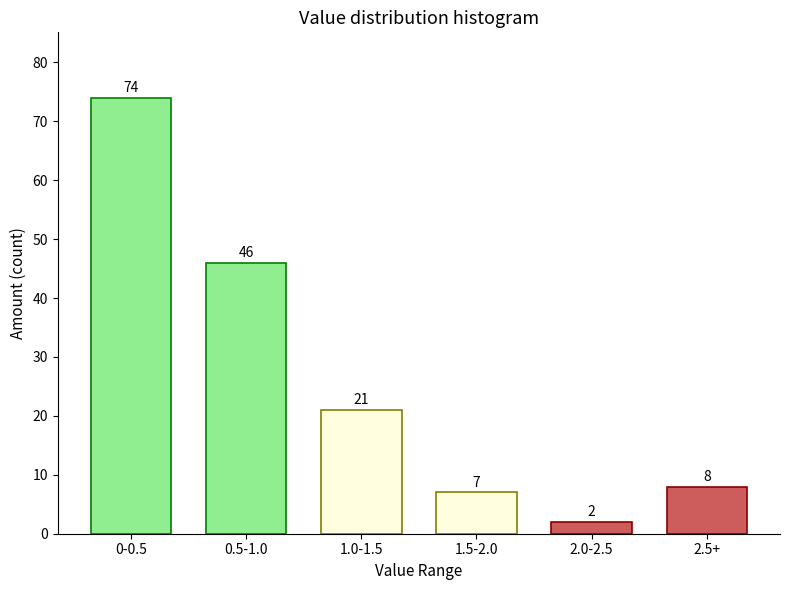

Reading left to right, extract all data points from this chart.

74	46	21	7	2	8